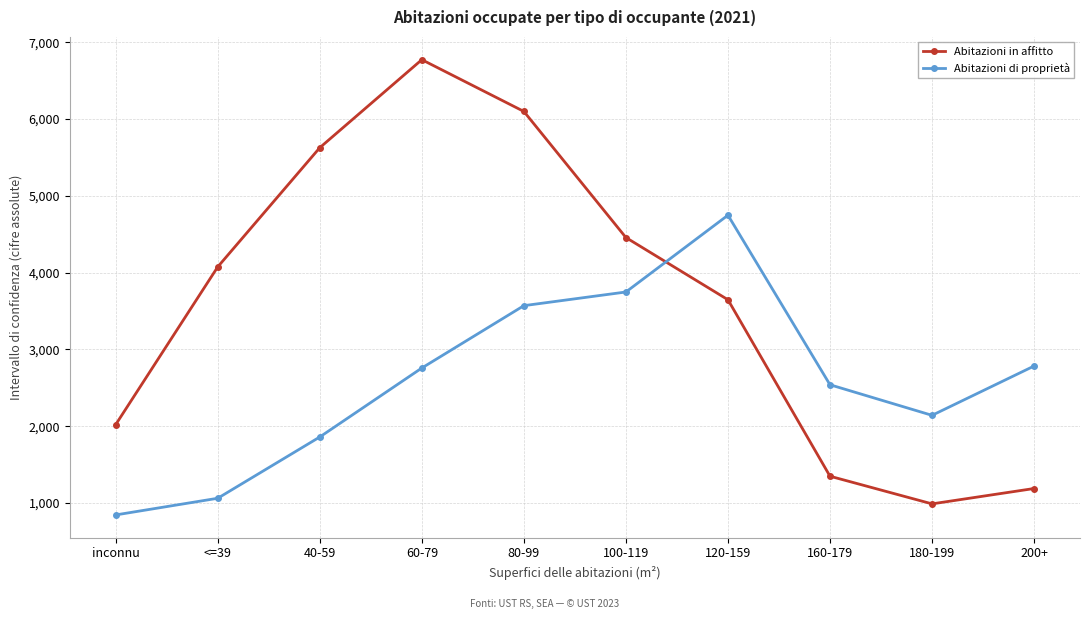

What is the difference between the highest and lowest values at inconnu?

1176